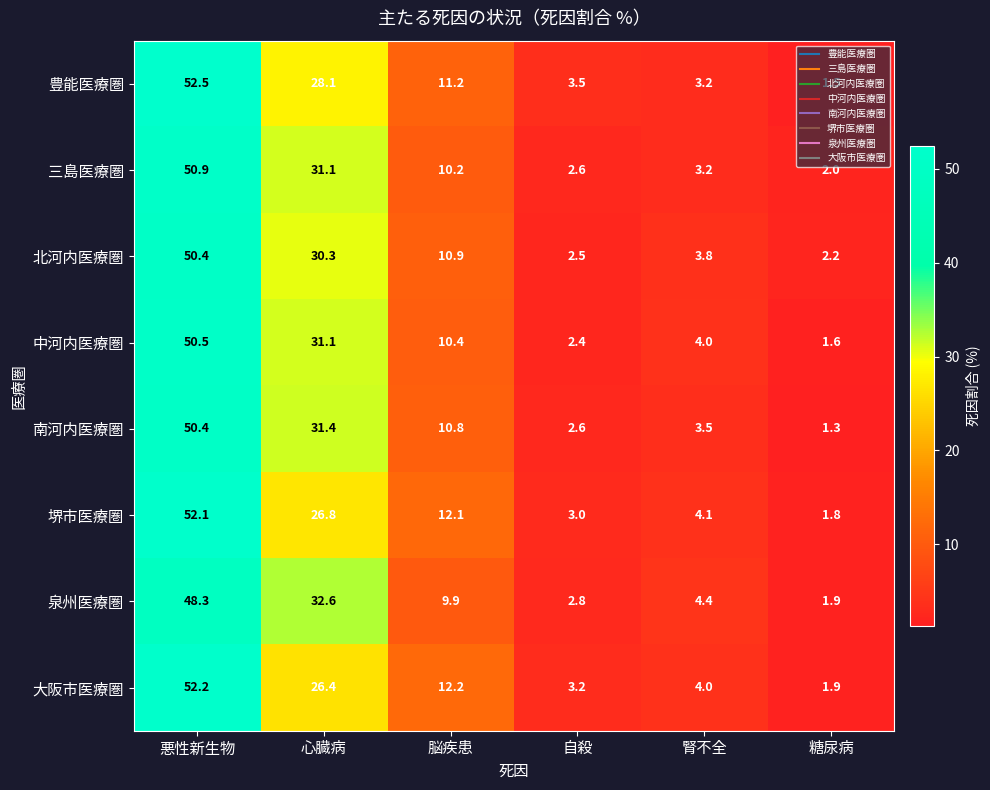

Which series has the largest range (max minus min)?

豊能医療圏